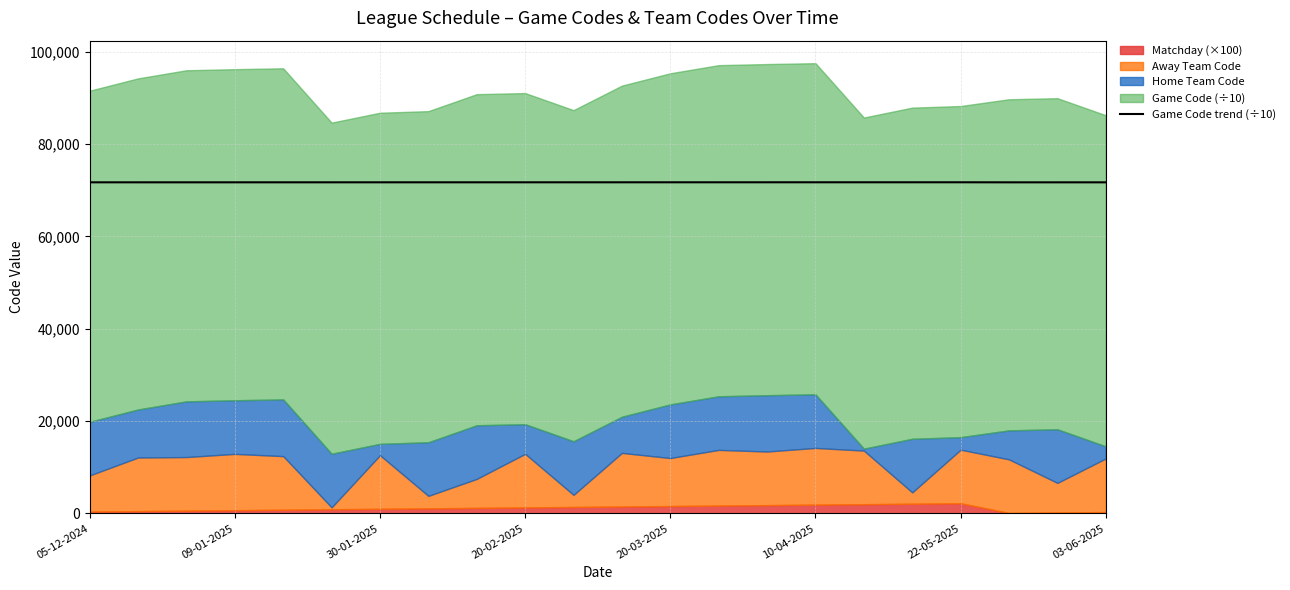

What is the maximum value shown in the chart?

71728.8